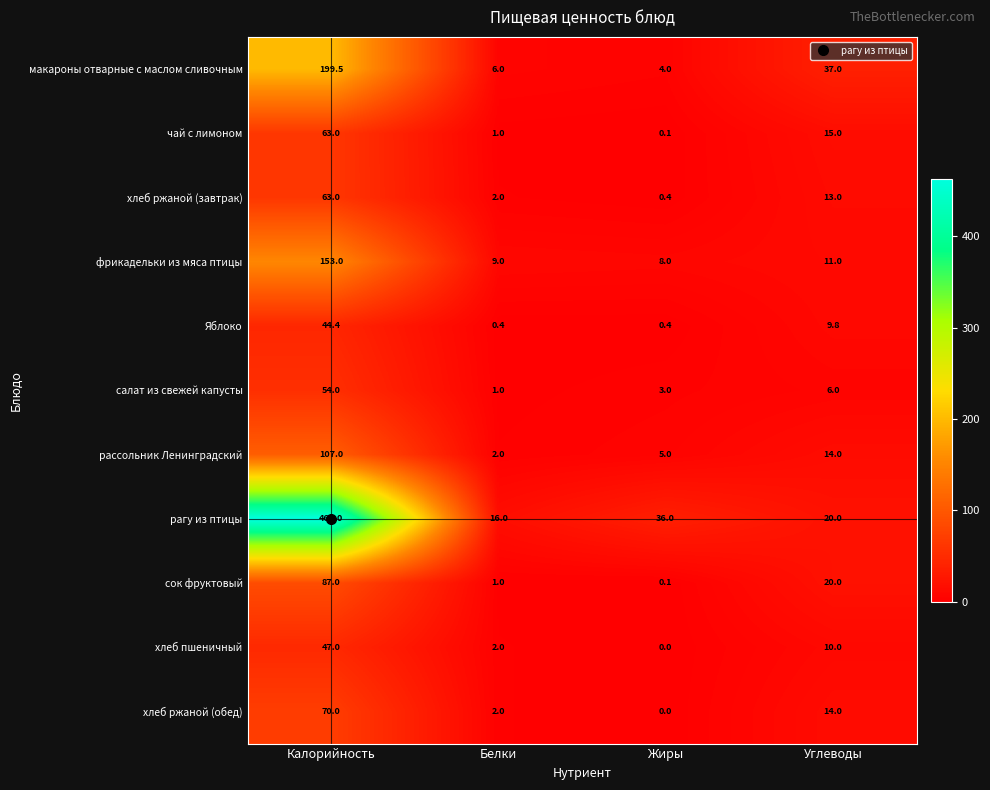

At which label is рассольник Ленинградский closest to 54?

Углеводы